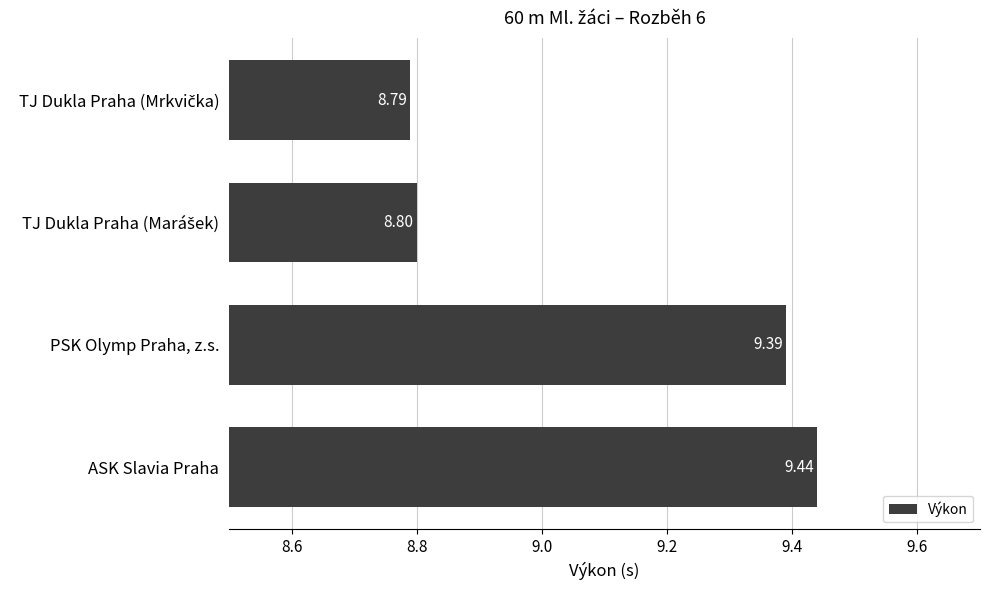

What is the greatest value displayed?

9.4